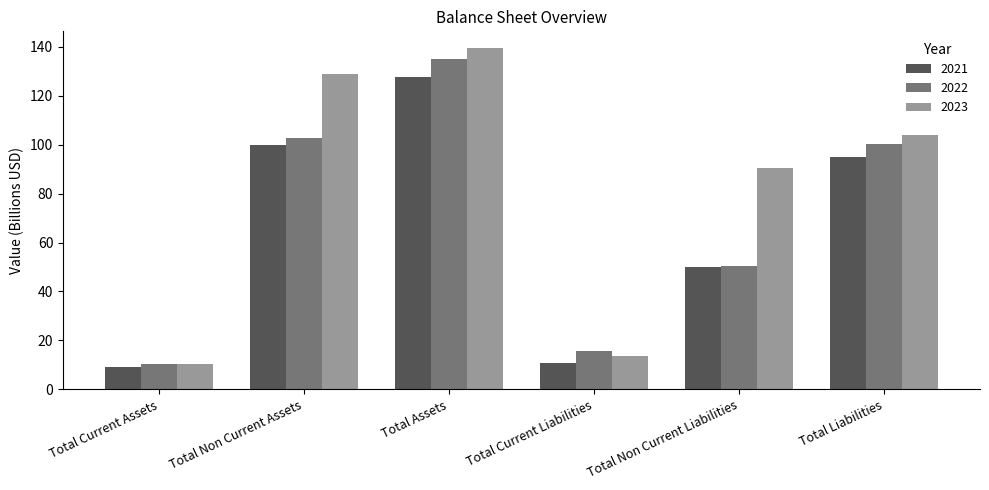

The 2021 series shows 32.7 at Total Non Current Liabilities. True or false?

False